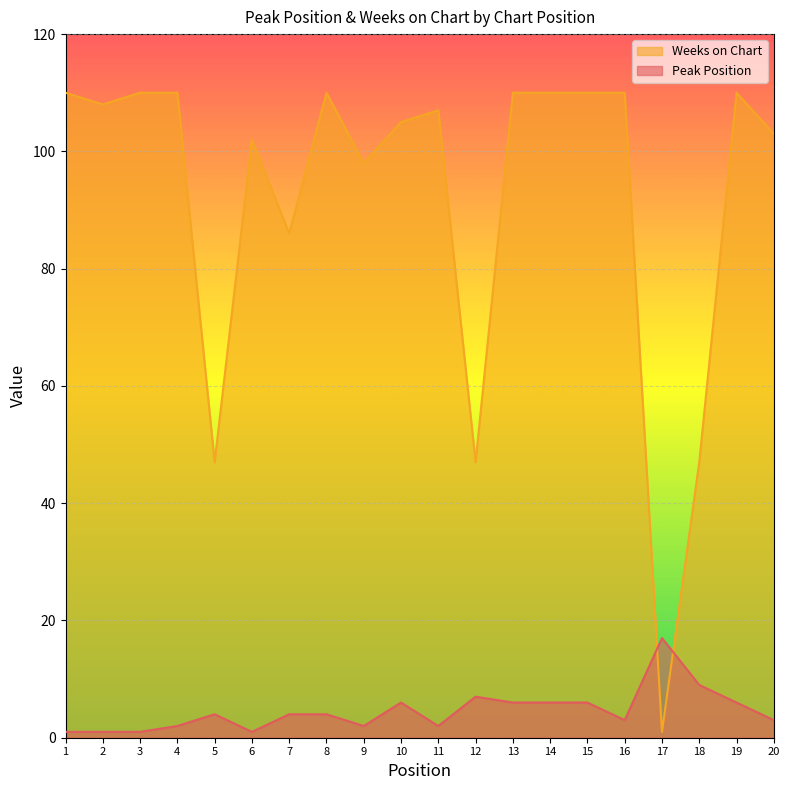

At how many categories does at least one series exceed 58?

16